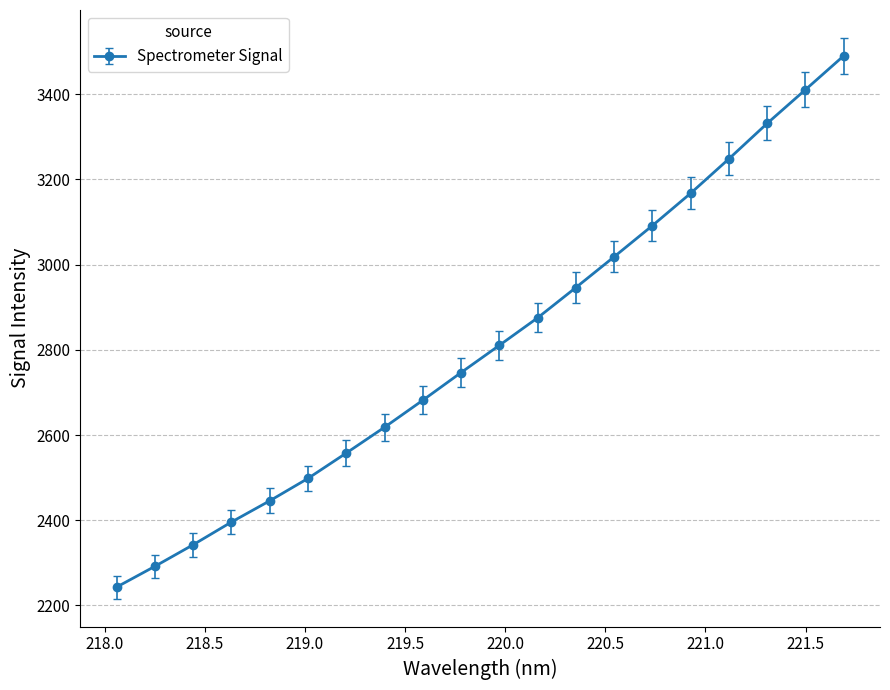

True or false: there are more than 2 points higher than both neighbors.

False